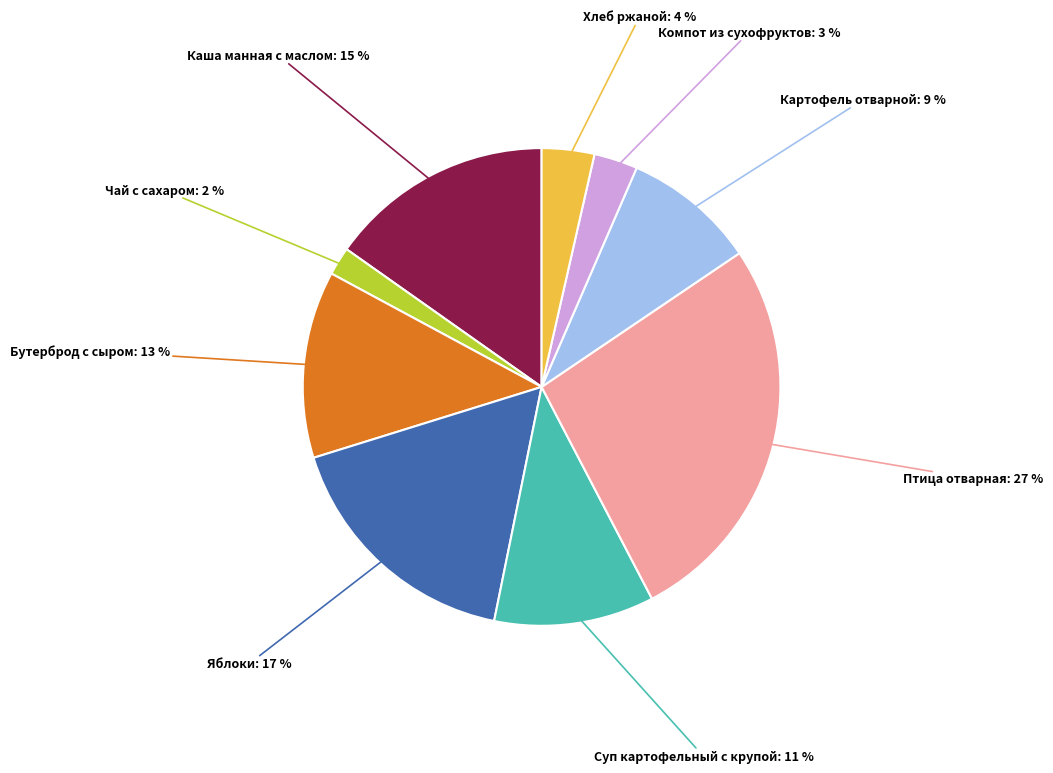

Rank the categories by value from highest to lowest.

Птица отварная, Яблоки, Каша манная с маслом, Бутерброд с сыром, Суп картофельный с крупой, Картофель отварной, Хлеб ржаной, Компот из сухофруктов, Чай с сахаром